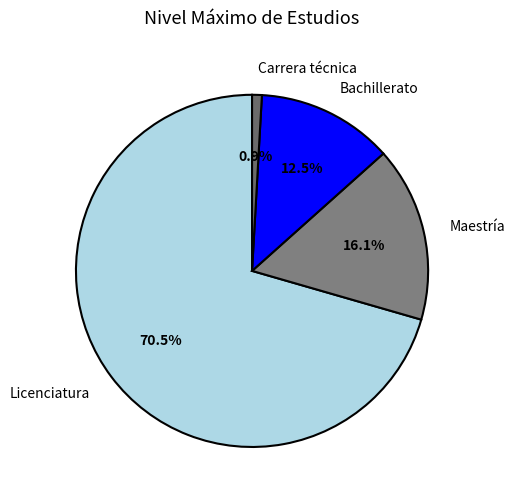

Which has a higher value, Maestría or Licenciatura?

Licenciatura